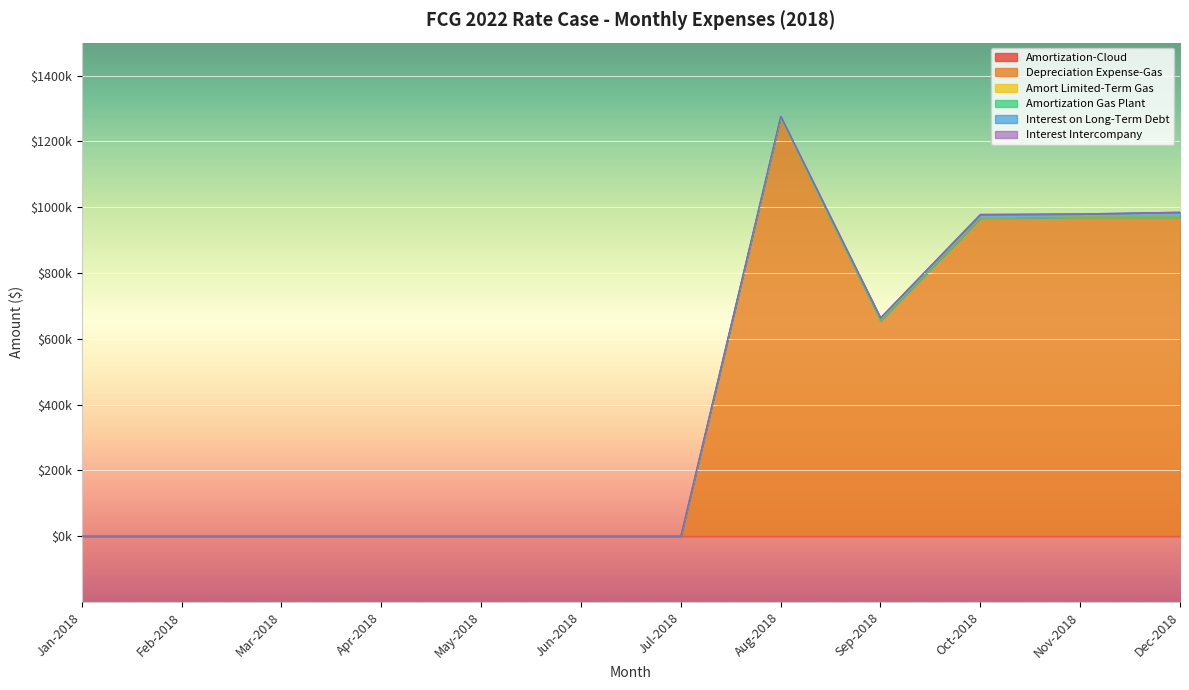

What is the label of the 6th point from the right?

Jul-2018